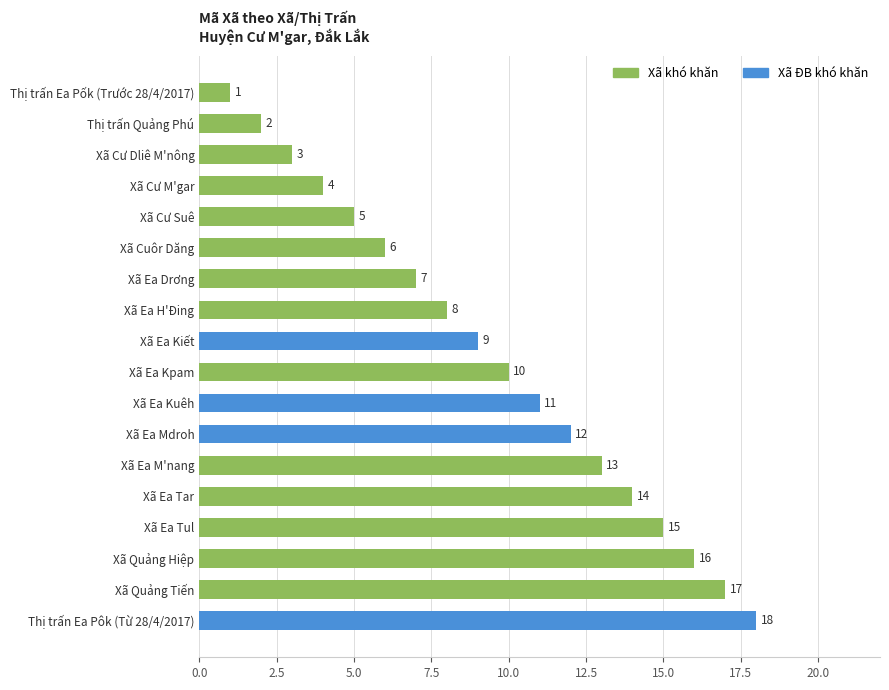

List the labels in order of value, smallest first.

Thị trấn Ea Pốk (Trước 28/4/2017), Thị trấn Quảng Phú, Xã Cư Dliê M'nông, Xã Cư M'gar, Xã Cư Suê, Xã Cuôr Dăng, Xã Ea Drơng, Xã Ea H'Đing, Xã Ea Kiết, Xã Ea Kpam, Xã Ea Kuêh, Xã Ea Mdroh, Xã Ea M'nang, Xã Ea Tar, Xã Ea Tul, Xã Quảng Hiệp, Xã Quảng Tiến, Thị trấn Ea Pôk (Từ 28/4/2017)